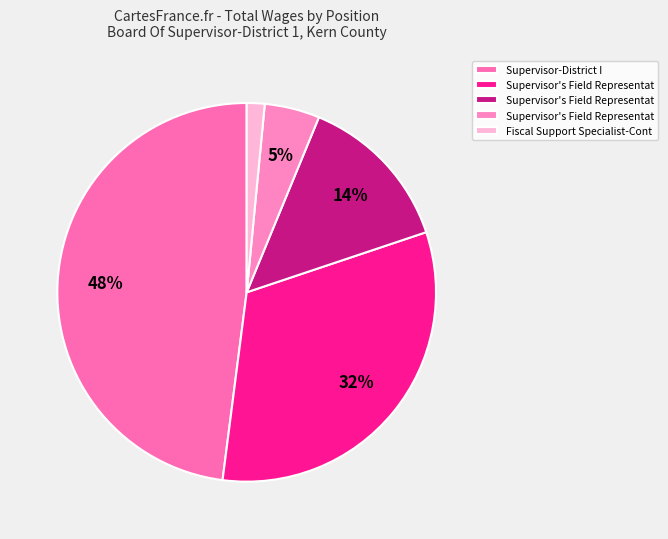

To the nearest percent, what is the average slice percentage?

20%